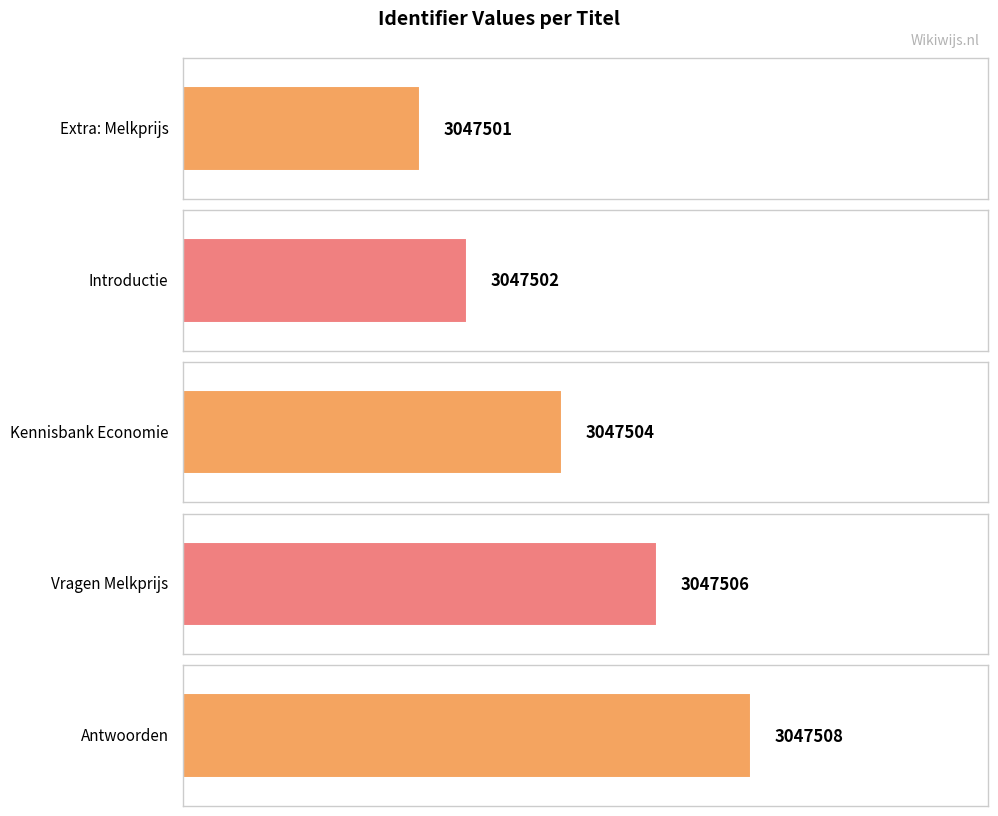

What is the sum of the values at Introductie and Extra: Melkprijs?

6095003